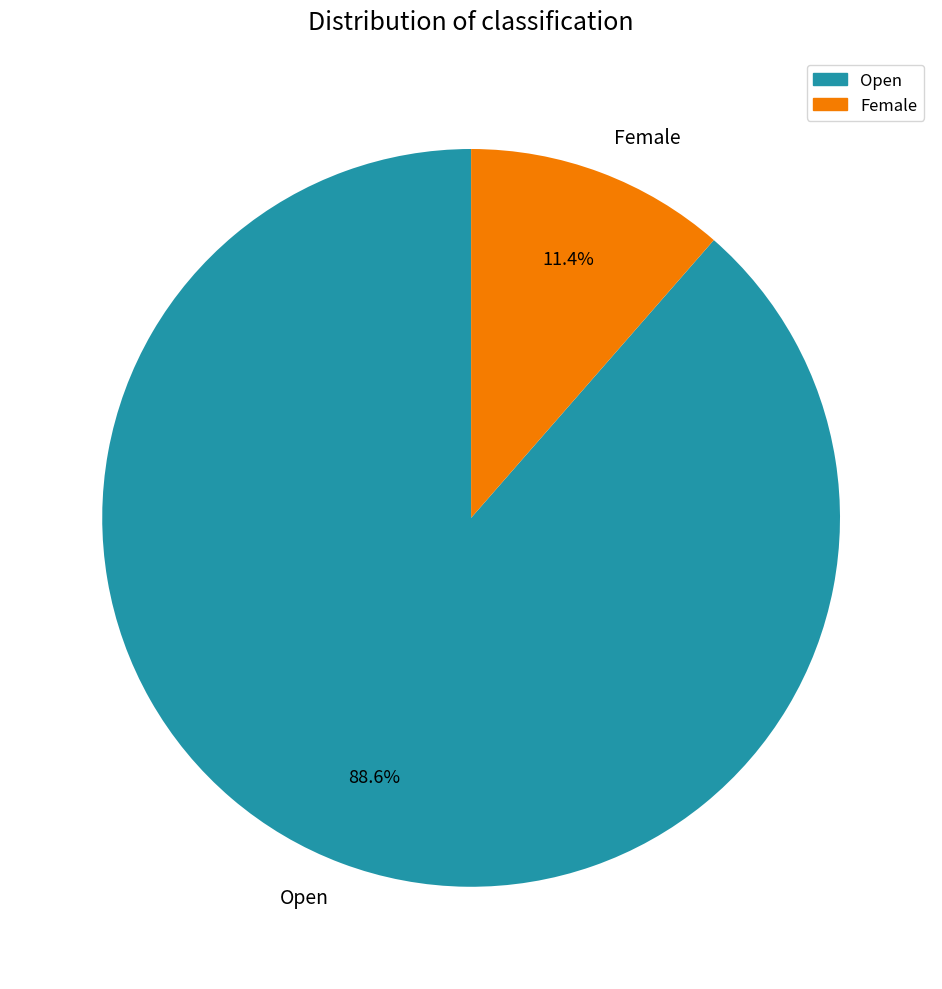

What is the ratio of the value at Open to the value at Female?

7.8